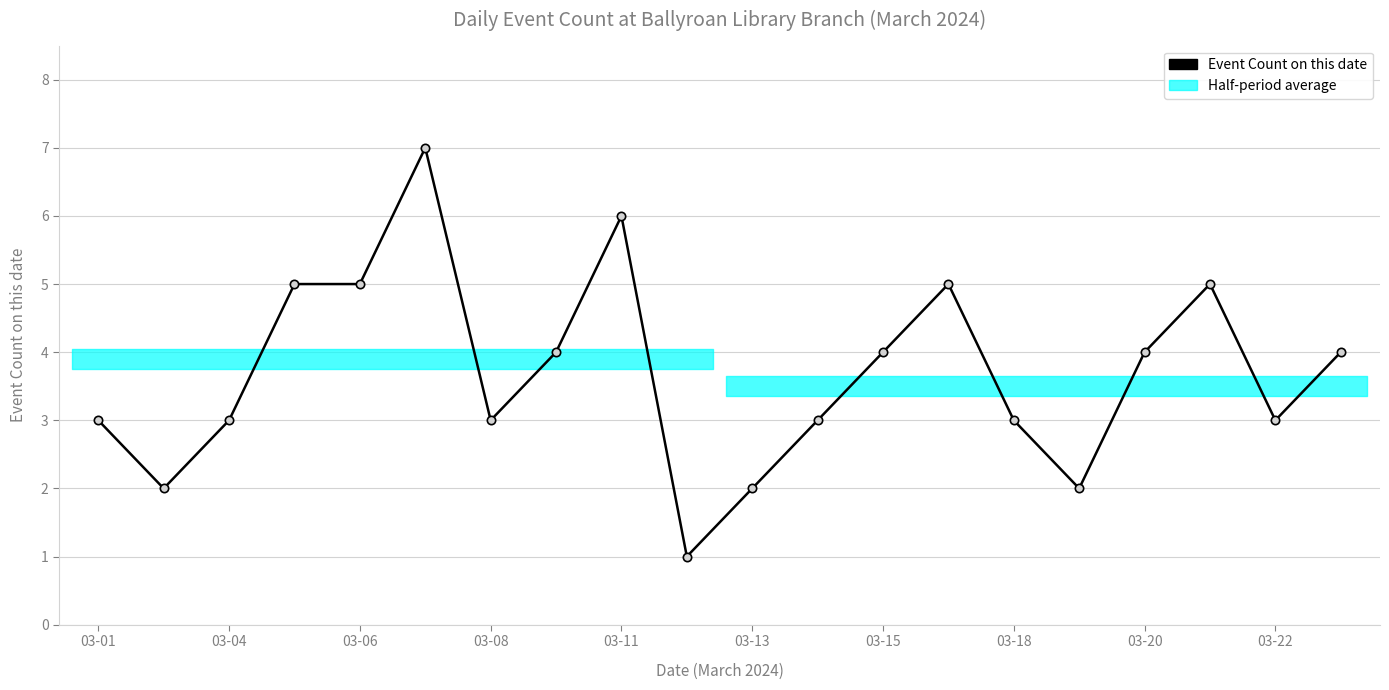

Between 03-15 and 03-04, which is larger?

03-15